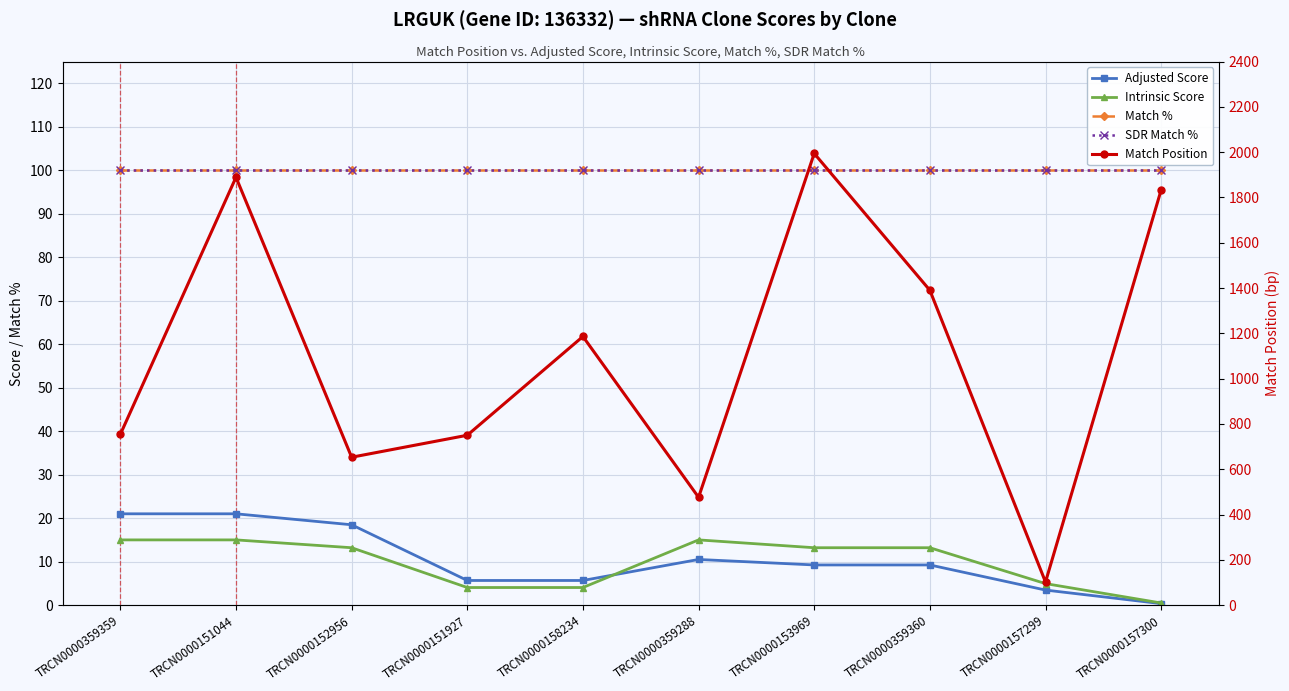

At which category does the chart reach its peak across all series?

TRCN0000153969